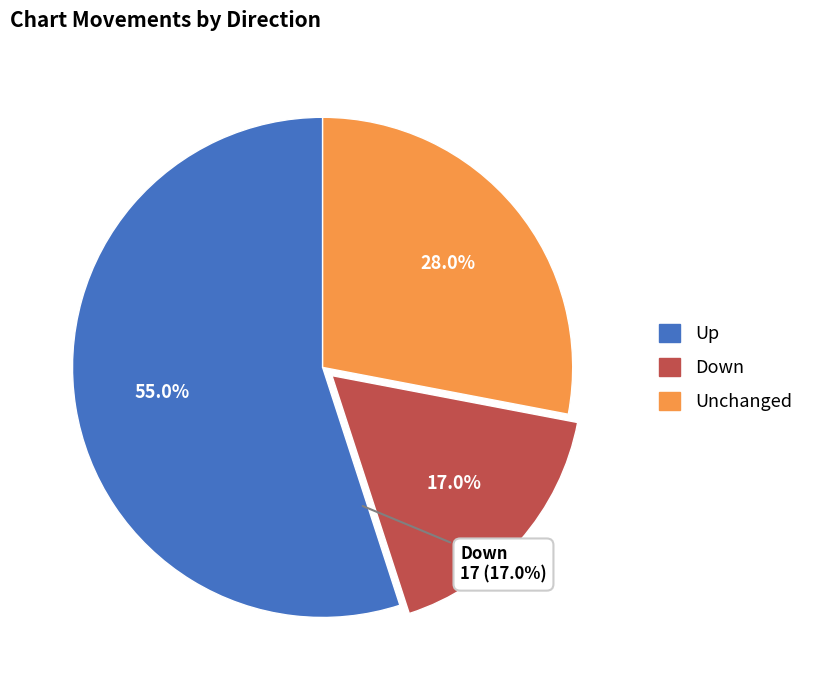

What percentage is the - slice, to the nearest percent?

28%